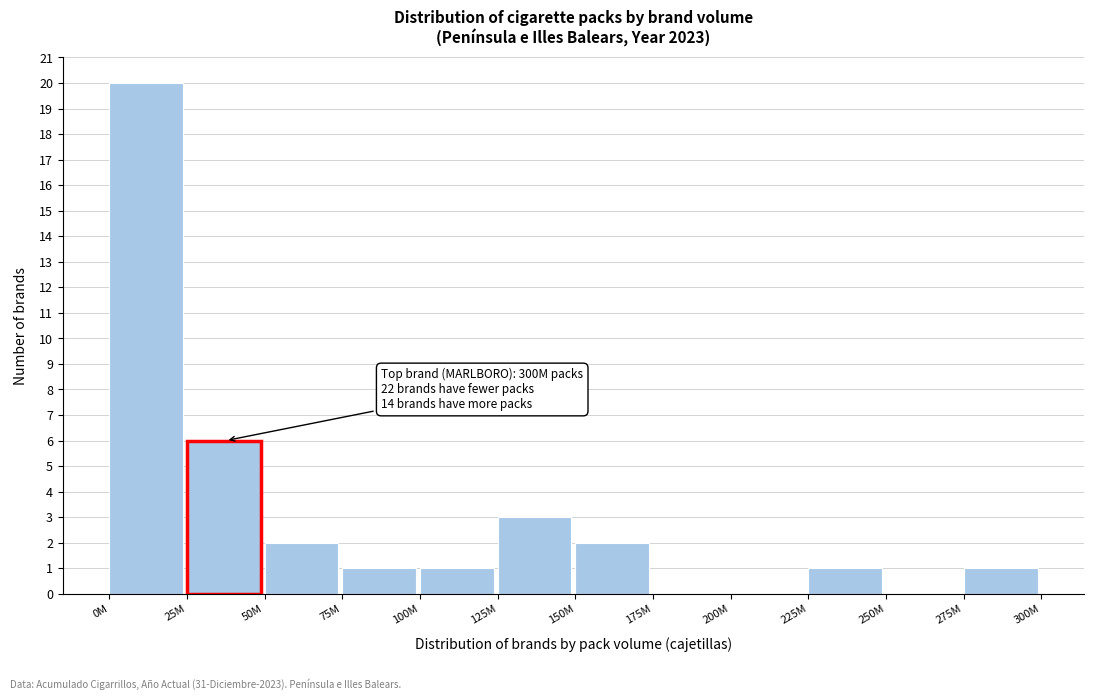

Reading left to right, transcribe all the data shown in this chart.

0M=20	25M=6	50M=2	75M=1	100M=1	125M=3	150M=2	175M=0	200M=0	225M=1	250M=0	275M=1